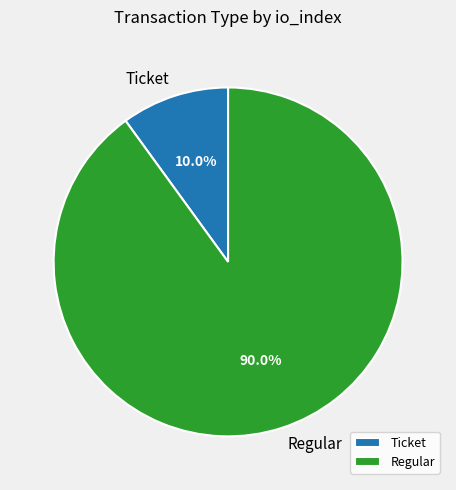

Between Regular and Ticket, which is larger?

Regular